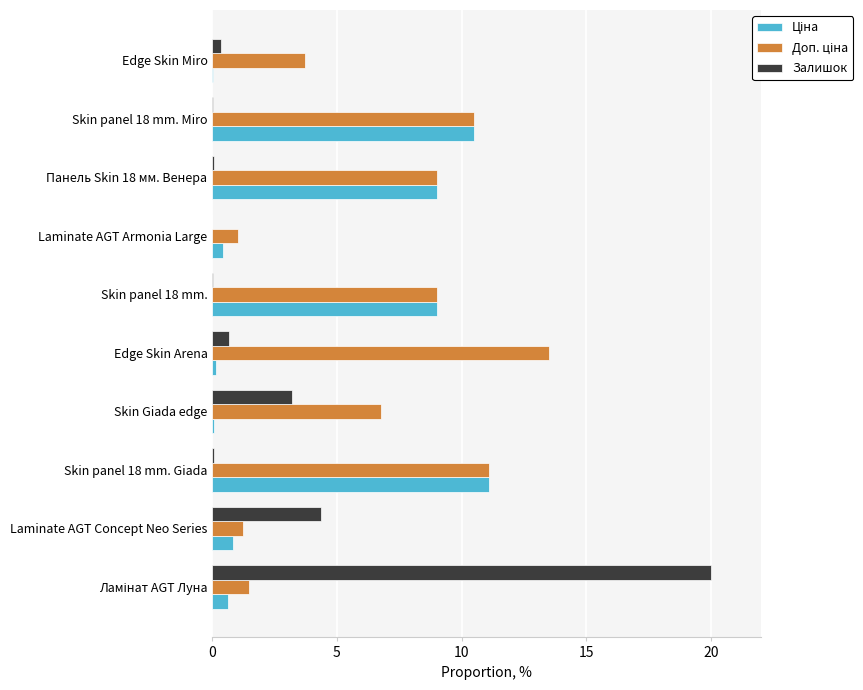

What is the maximum value shown in the chart?

20.0